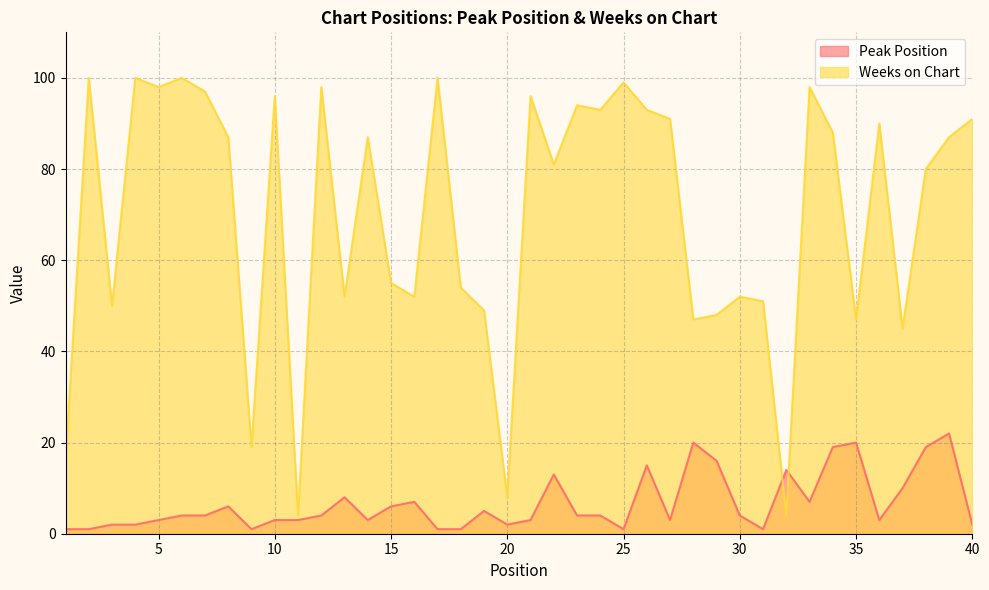

Which series has the largest range (max minus min)?

Weeks on Chart